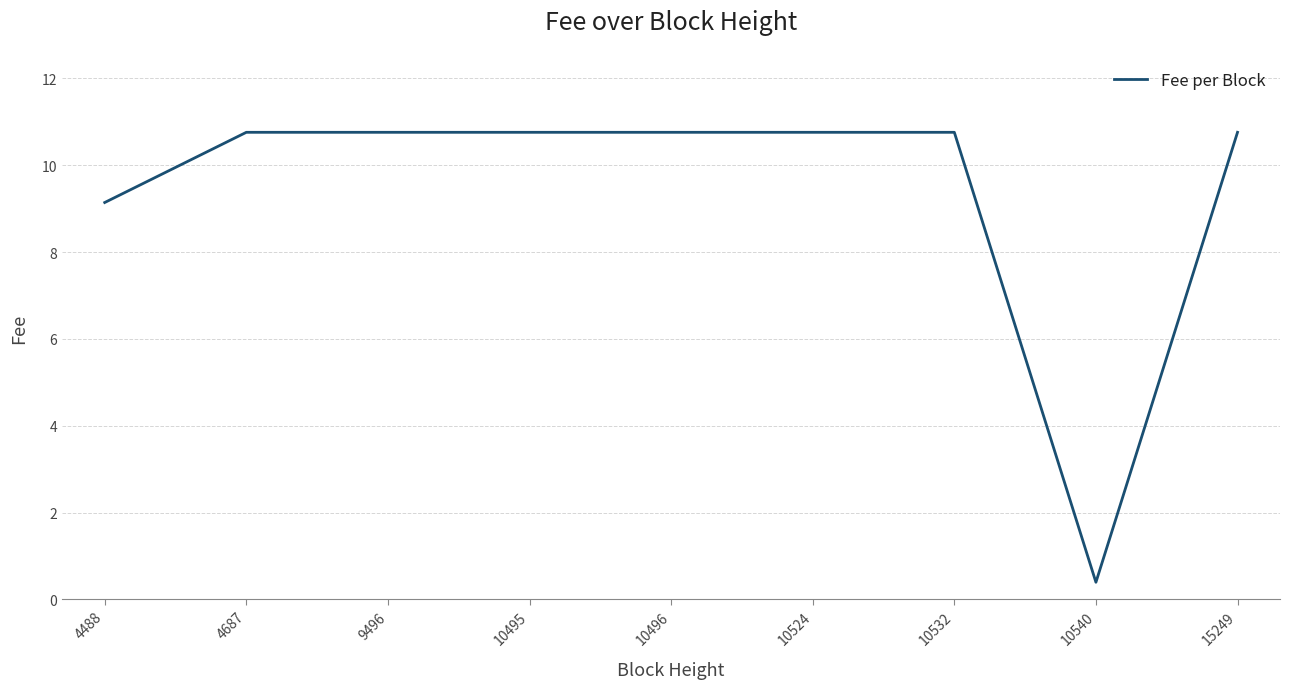

What is the average value?

9.4